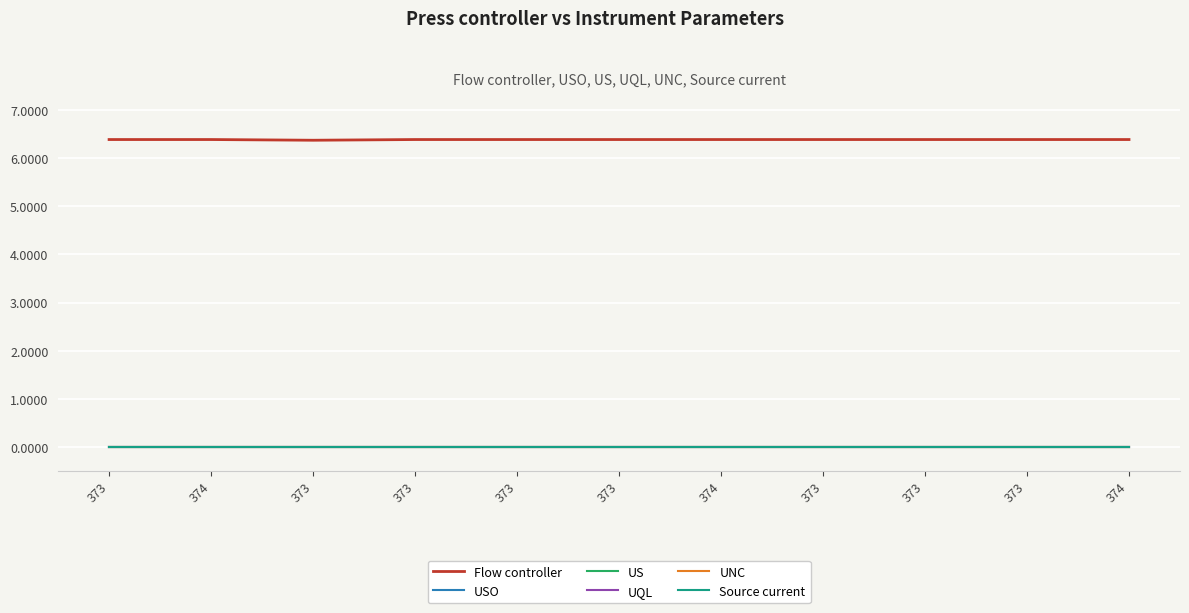

Is this an area chart (filled region under the line)?

No